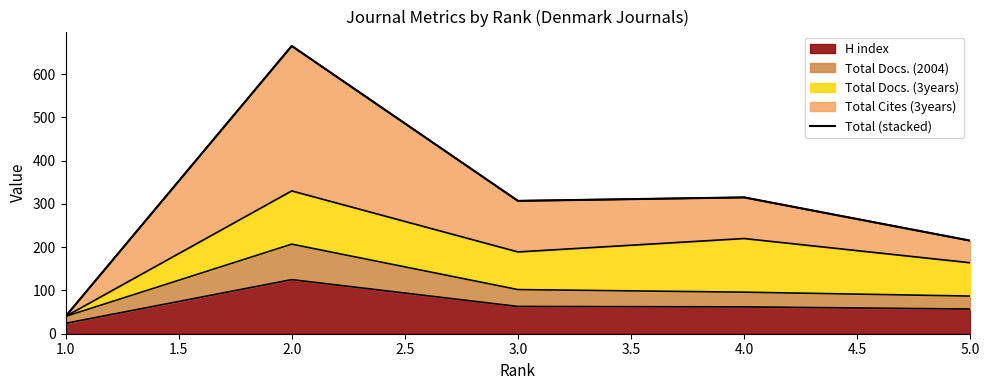

The value of H index at 2.0 is 199. True or false?

False